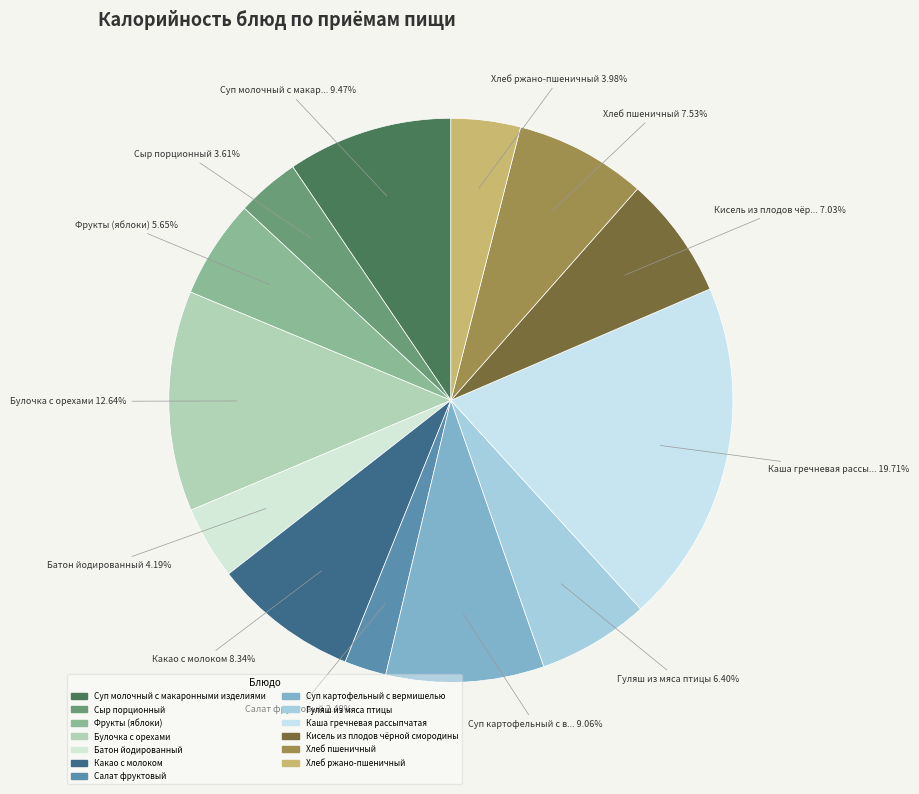

True or false: Суп молочный с макаронными изделиями accounts for 9% of the total.

True